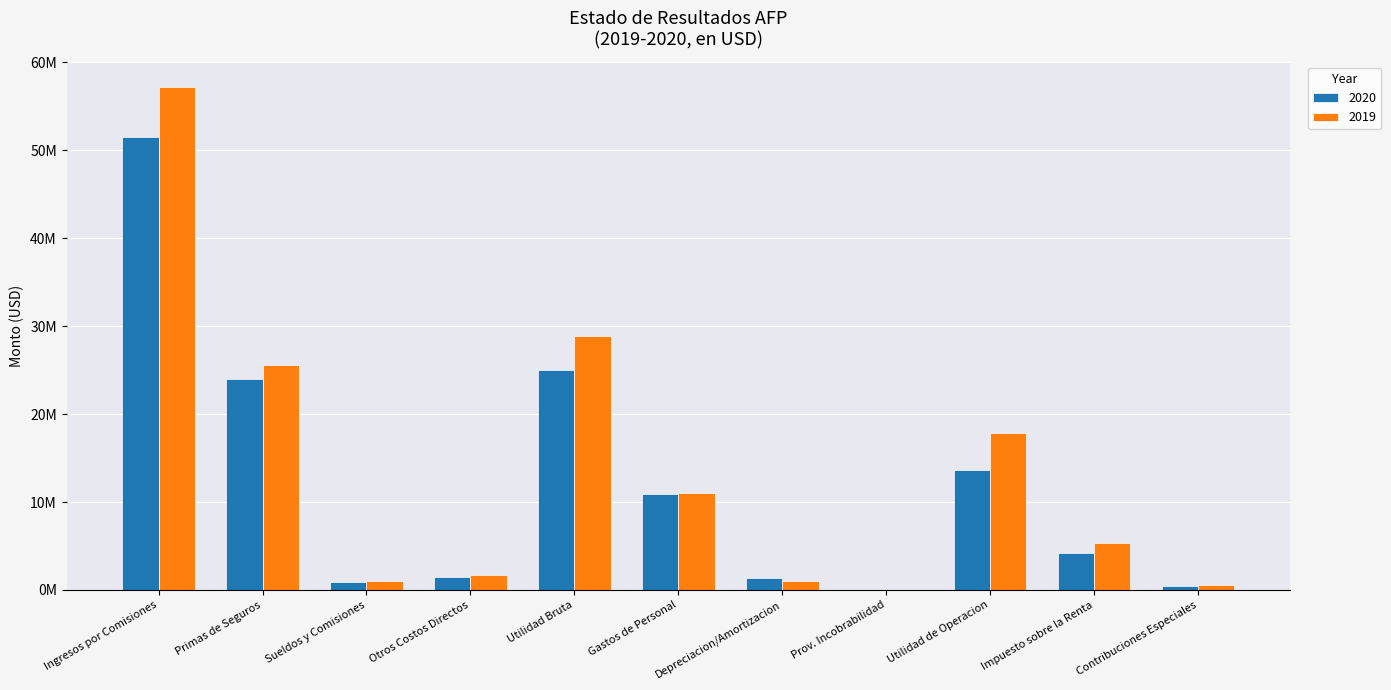

What is the sum of the 2020 values at Ingresos por Comisiones and Utilidad Bruta?

76545799